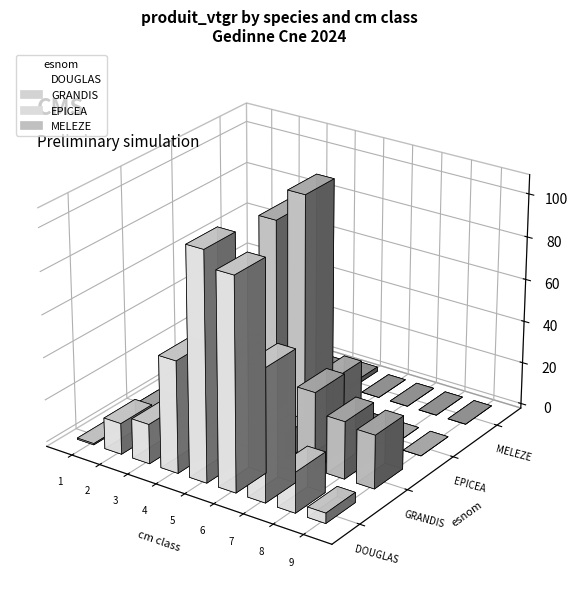

At which category does the chart reach its peak across all series?

5